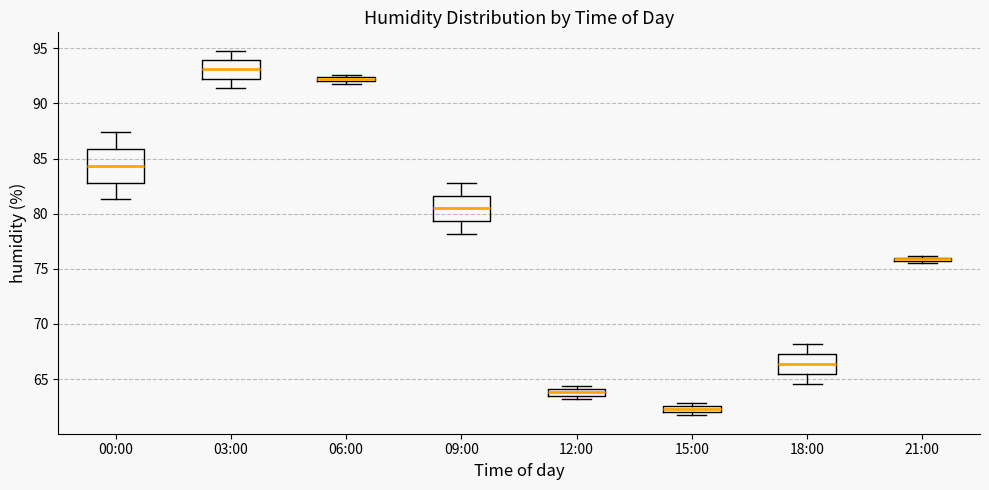

Which box has the lowest median line?

15:00